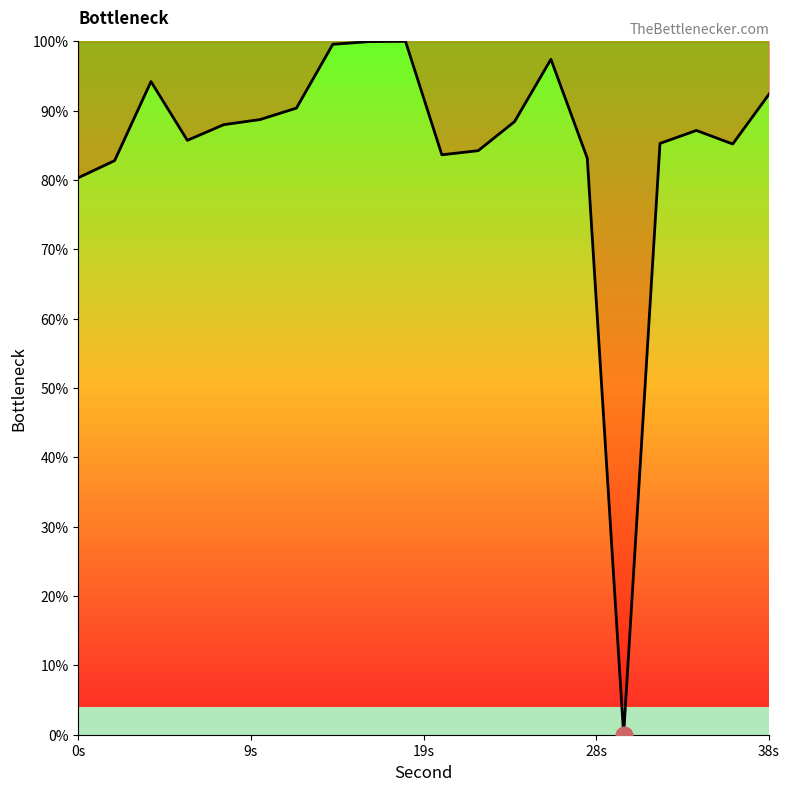

What is the difference between the maximum and minimum values?

100.0